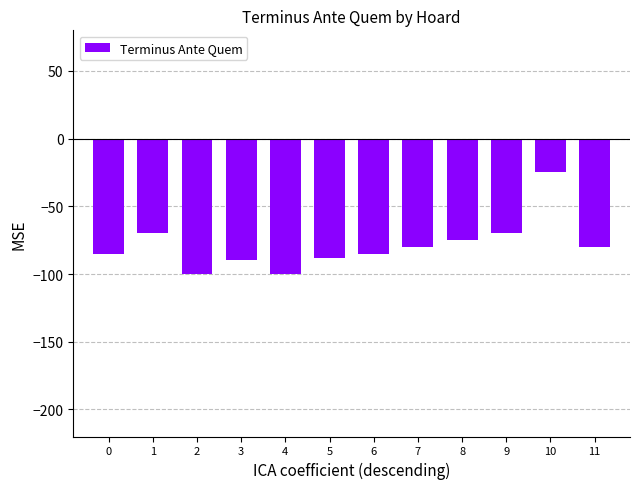

How many bars are there in total?

12